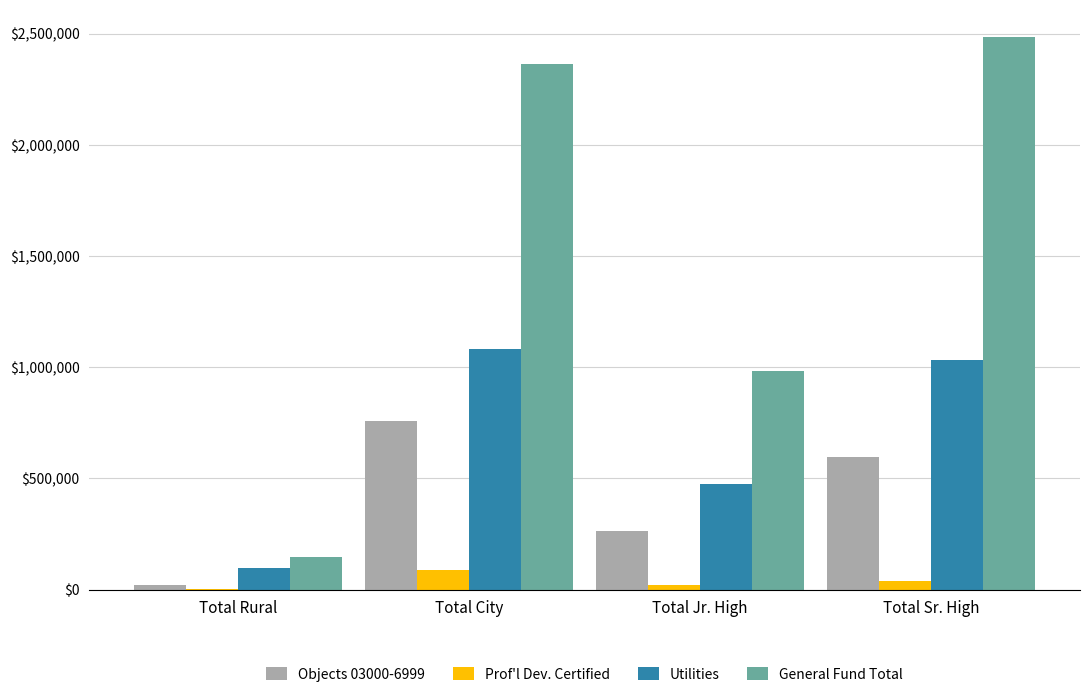

Are the bars horizontal?

No